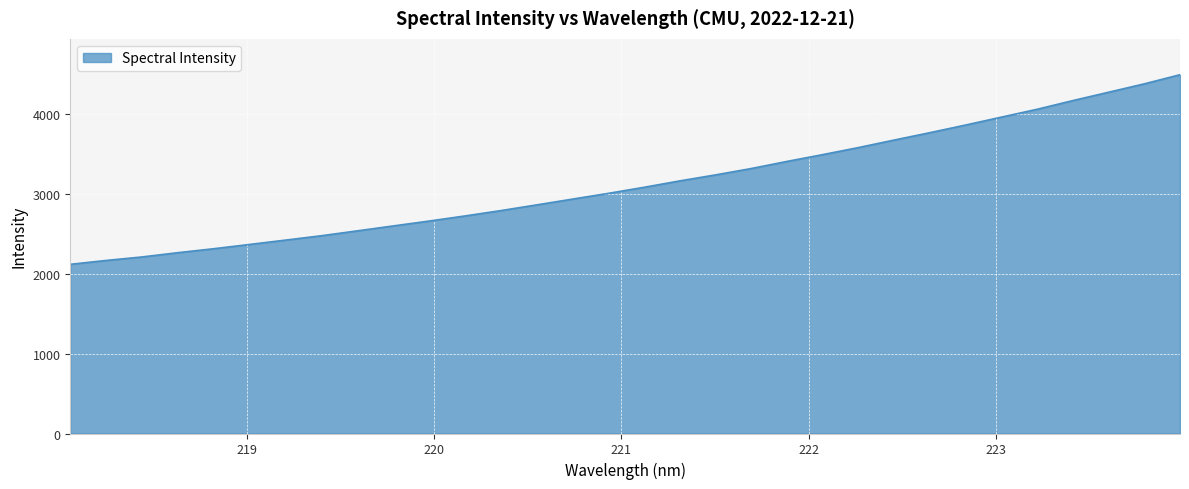

What is the minimum value shown in the chart?

2117.1